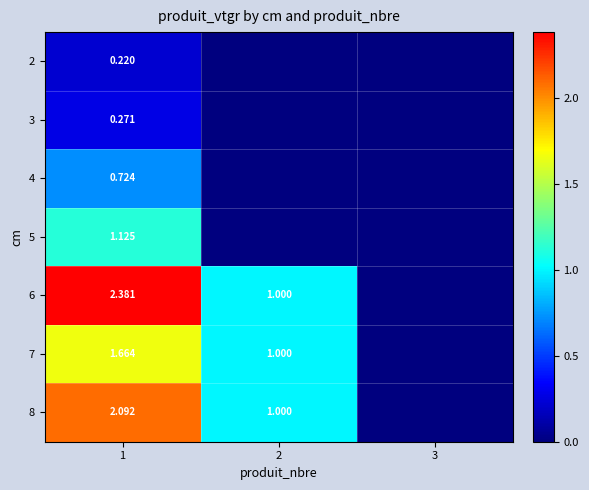

Read the 4 value at 1.

0.7